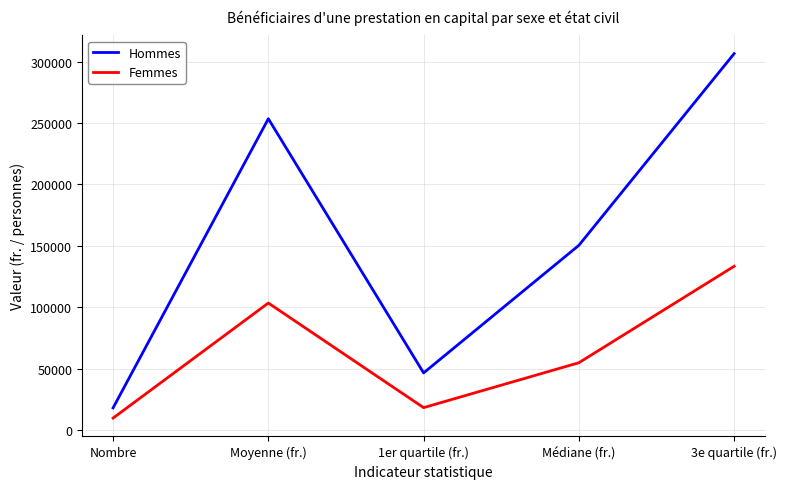

At how many categories does at least one series exceed 299494?

1